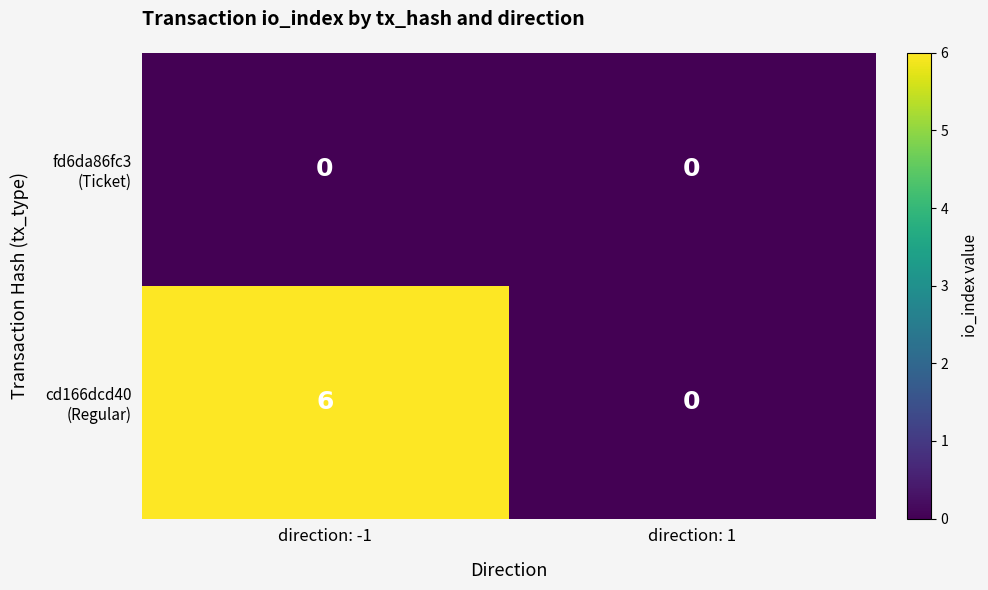

Count the number of data series in this chart.

2